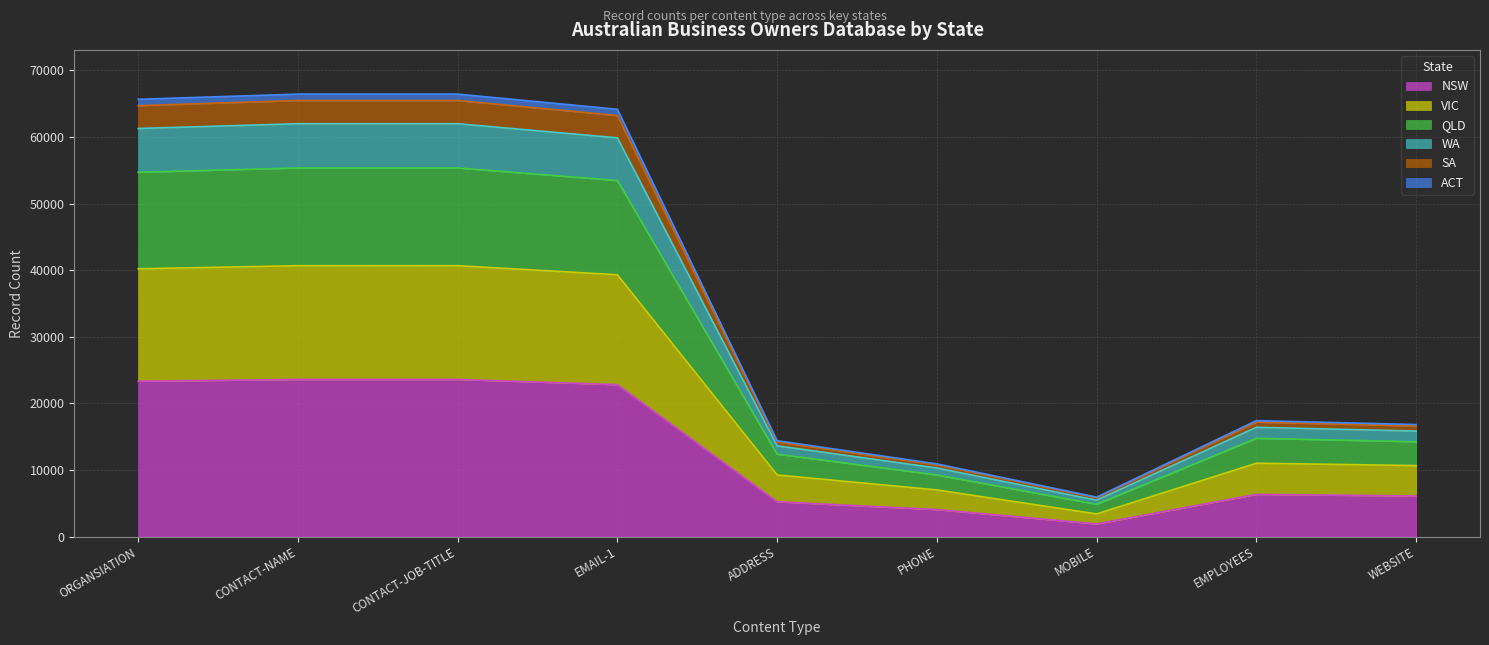

True or false: QLD and ACT cross at least once.

False